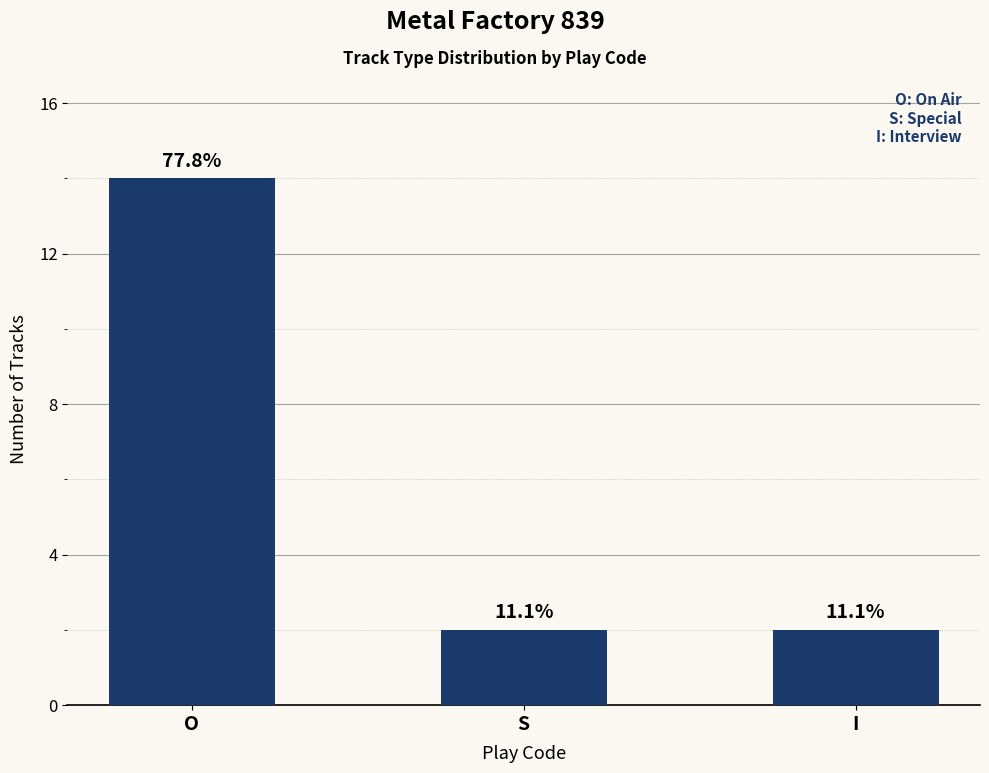

What is the label of the 2nd bar from the right?

S